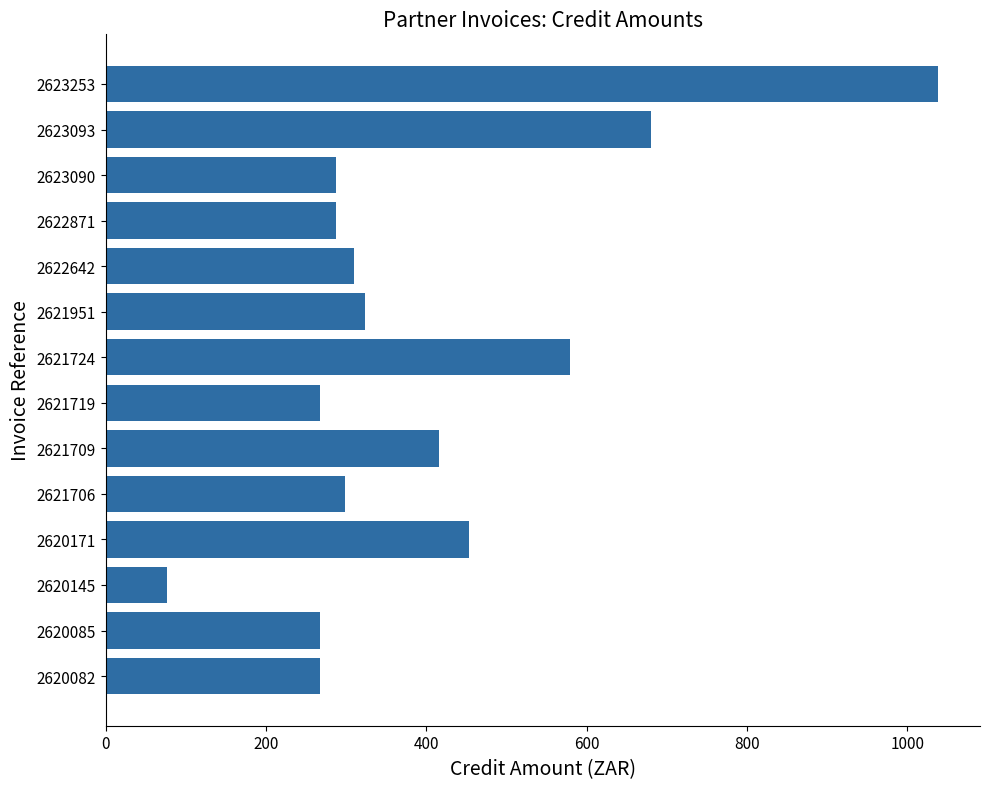

The chart shows a value of 497.6 at 2623090. True or false?

False